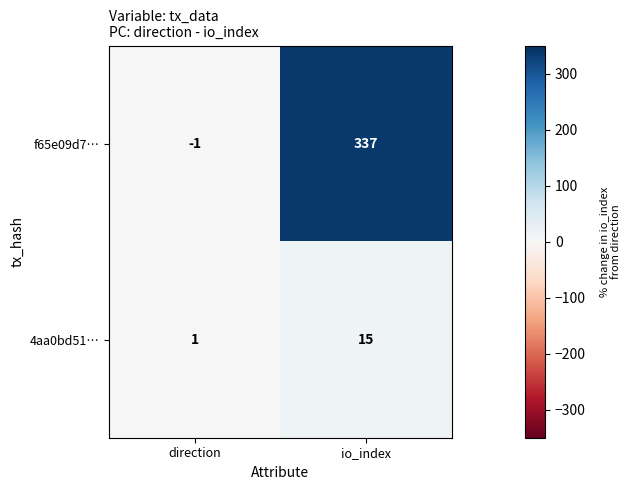

What is the approximate value of 4aa0bd51… at io_index?

15